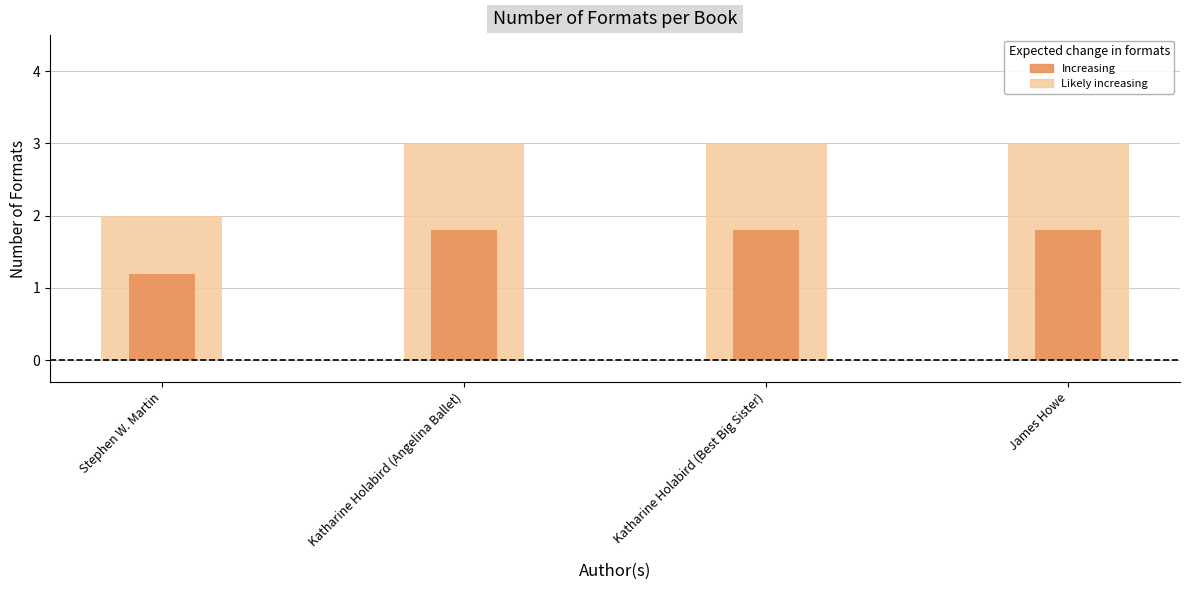

What is the average value of the Increasing series?

1.6